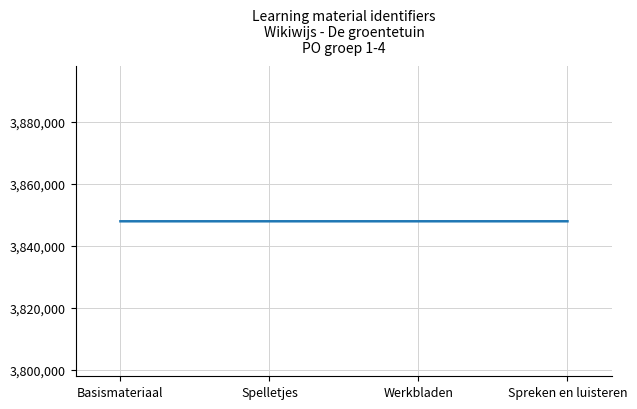

What is the average value?

3847959